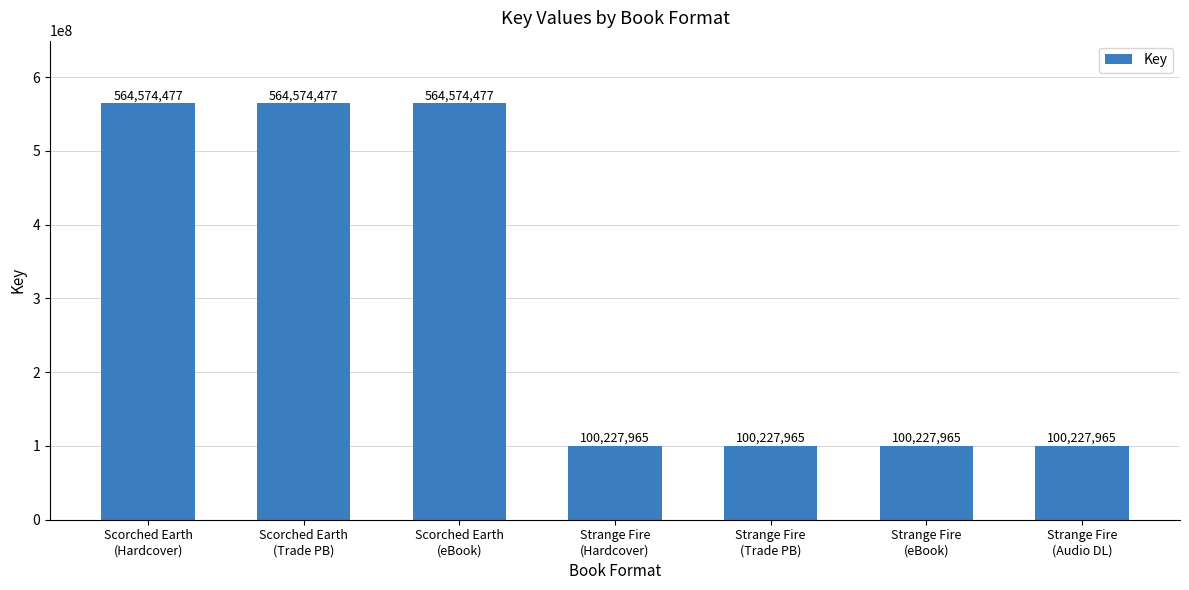

What is the sum of the values at Scorched Earth
(Hardcover) and Strange Fire
(Hardcover)?

664802442